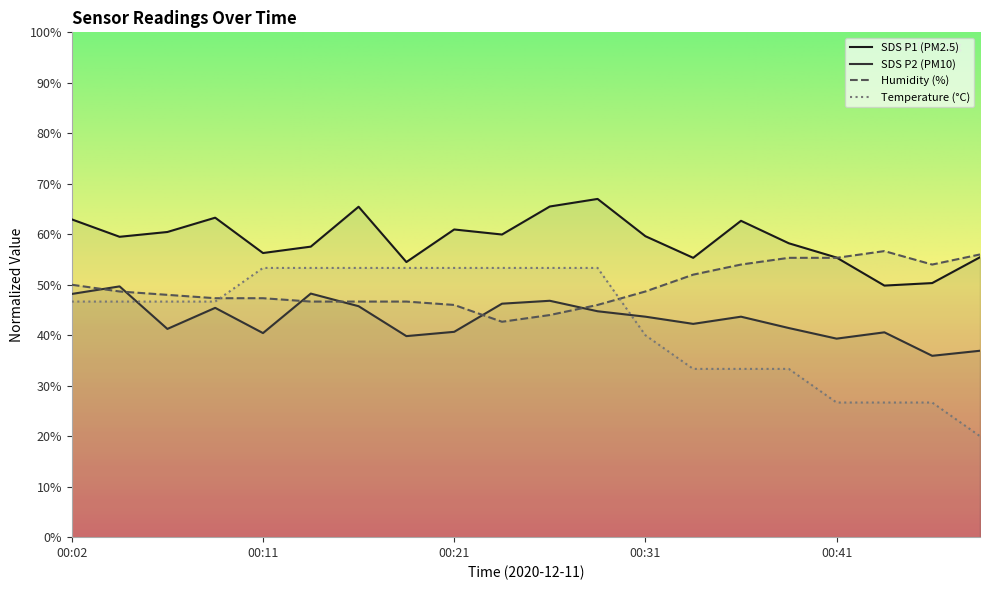

What is the value of the Temp point at the 14th from the left?

33.3